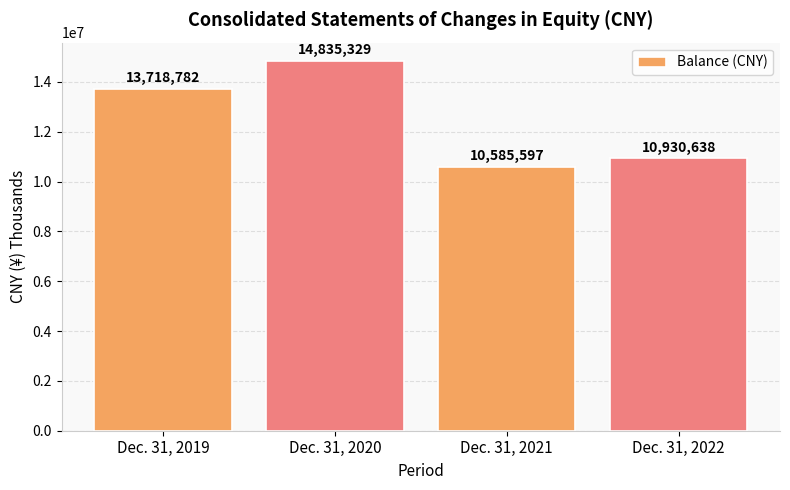

Read the value at Dec. 31, 2020.

14835329